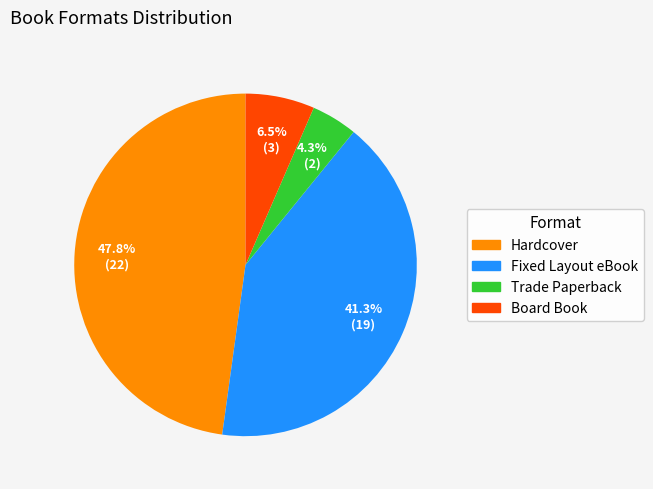

Do Board Book and Hardcover together represent more than half of the pie?

Yes